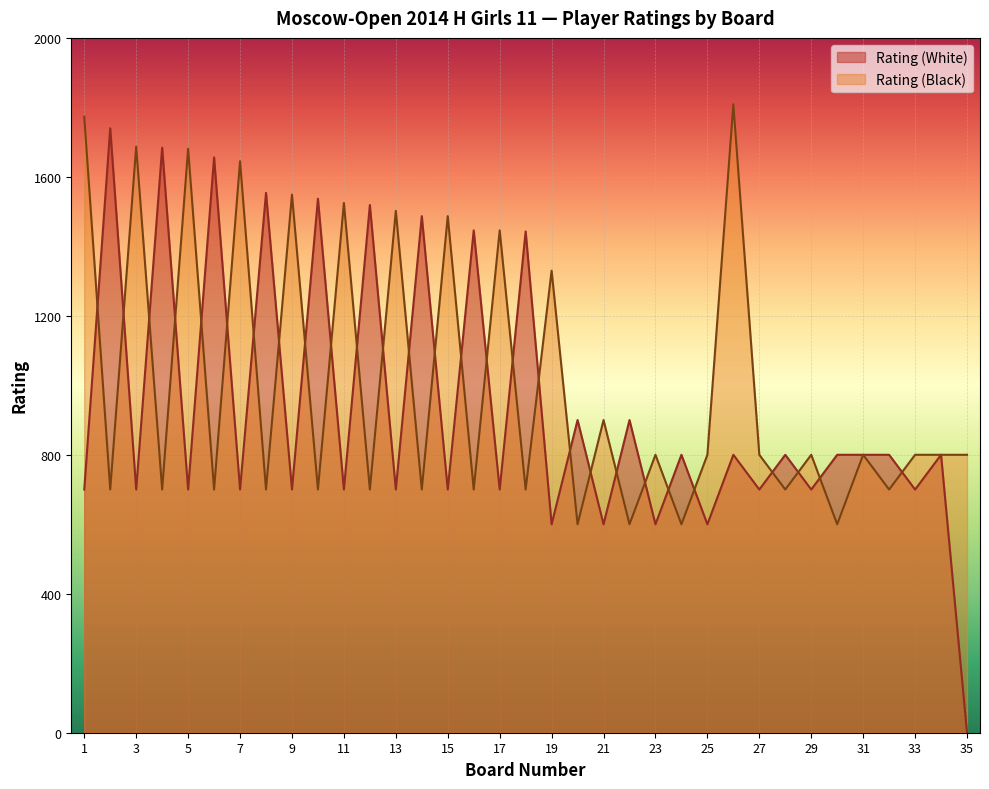

How many lines are shown in the chart?

2